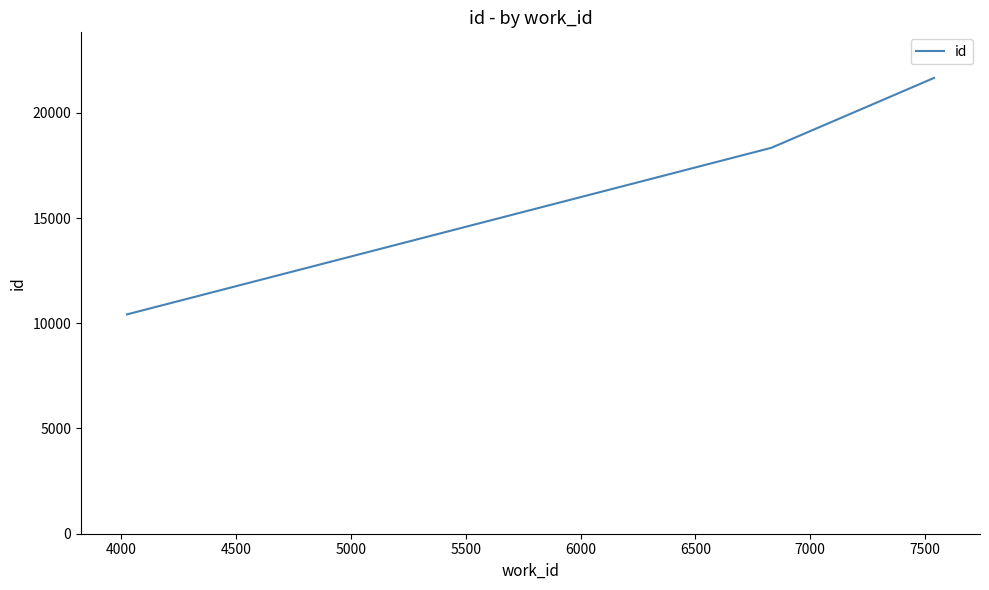

How many values are below 18335?

1